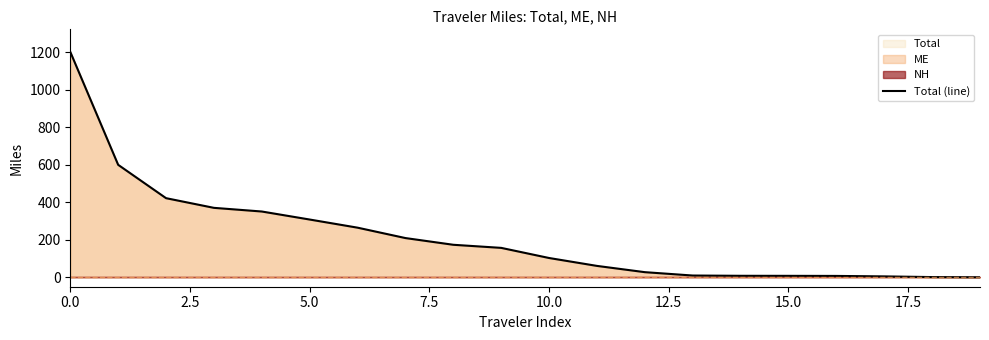

True or false: there are more than 2 points higher than both neighbors.

False